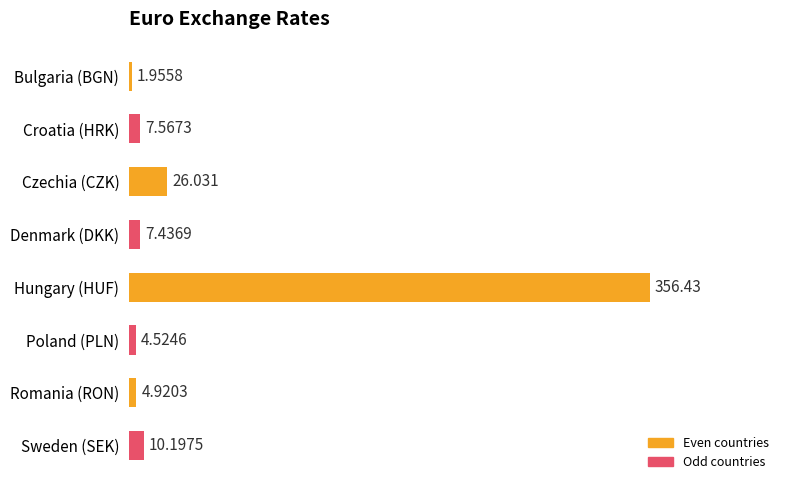

List the labels in order of value, largest first.

Hungary (HUF), Czechia (CZK), Sweden (SEK), Croatia (HRK), Denmark (DKK), Romania (RON), Poland (PLN), Bulgaria (BGN)